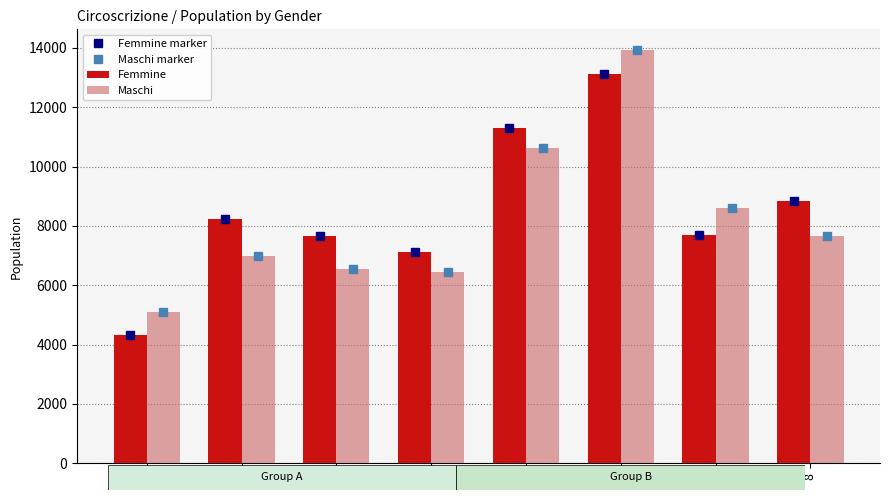

Which series has the largest total across all categories?

Femmine marker